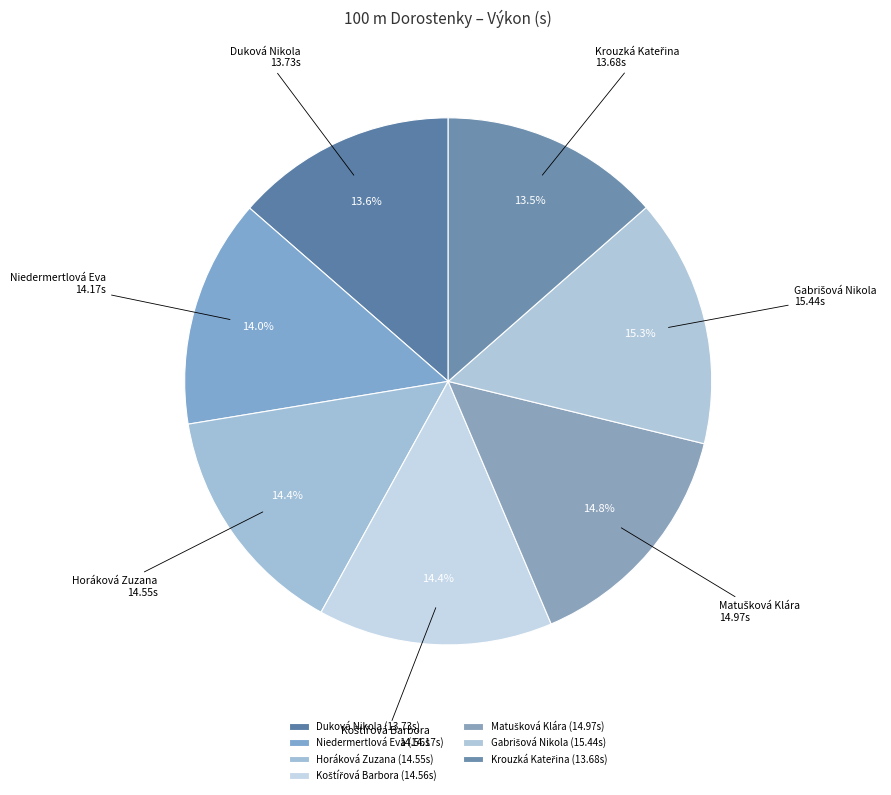

What percentage do Duková Nikola and Horáková Zuzana together represent?

28.0%